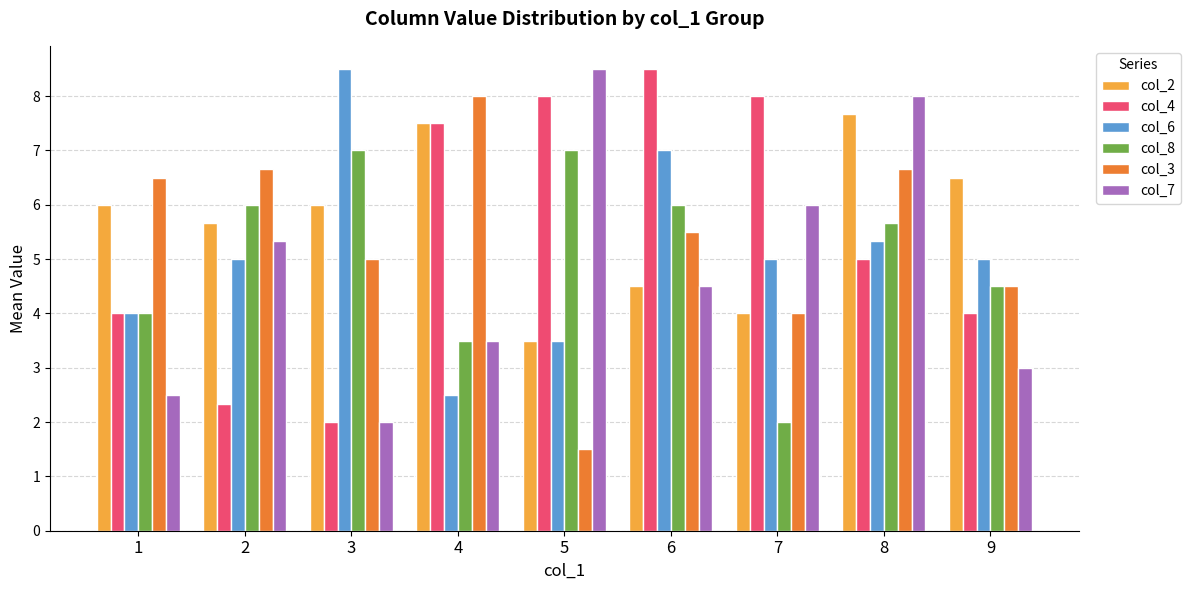

True or false: col_7 has a value of 2.5 at 1.

True